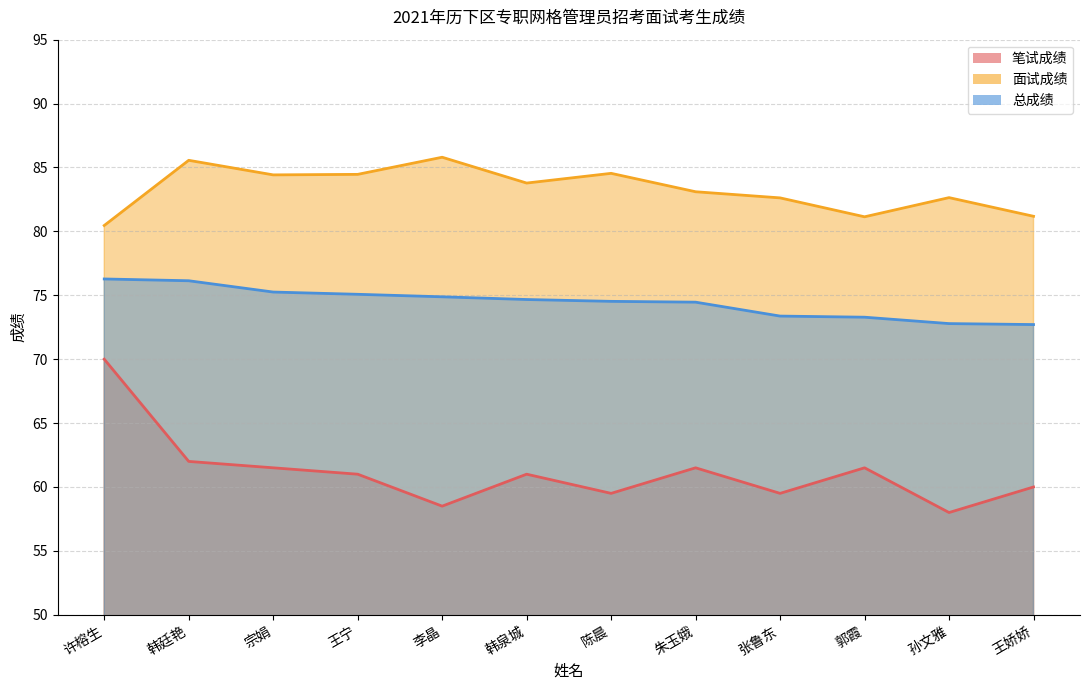

What is the difference between the maximum and minimum values in the 面试成绩 series?

5.3